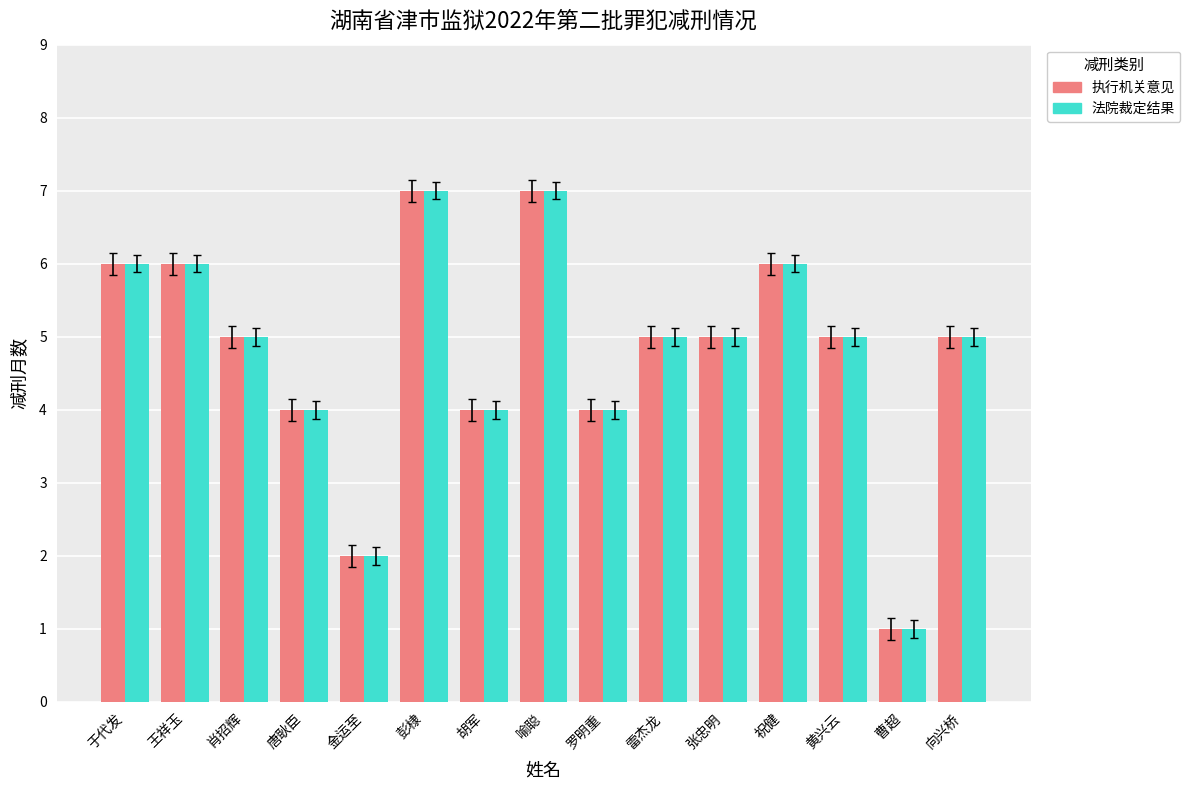

What is the difference between the maximum and minimum values in the 法院裁定结果 series?

6